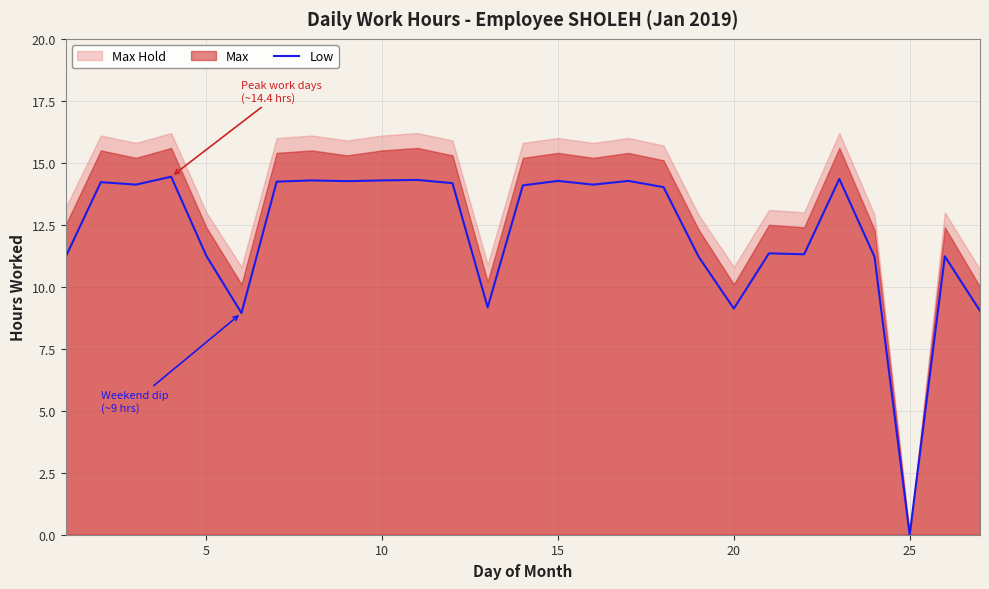

What is the difference between the maximum and second lowest values?

5.5